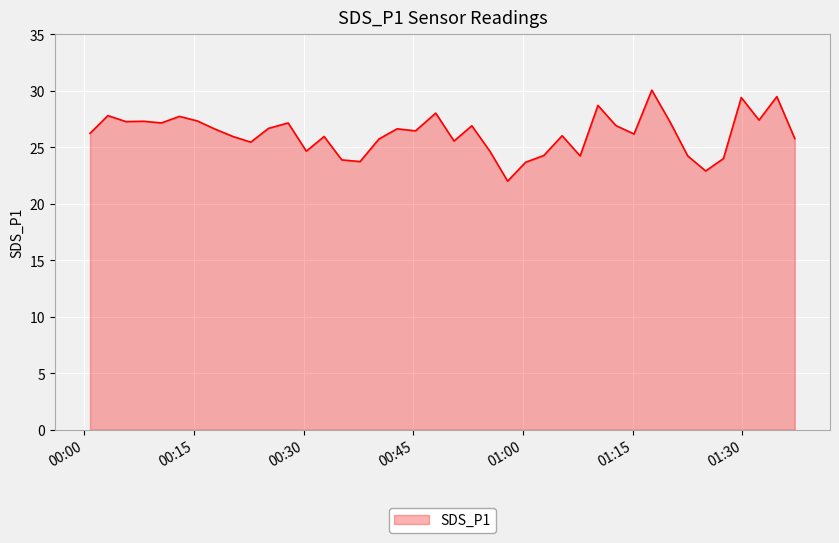

What is the sum of all values?

1047.2